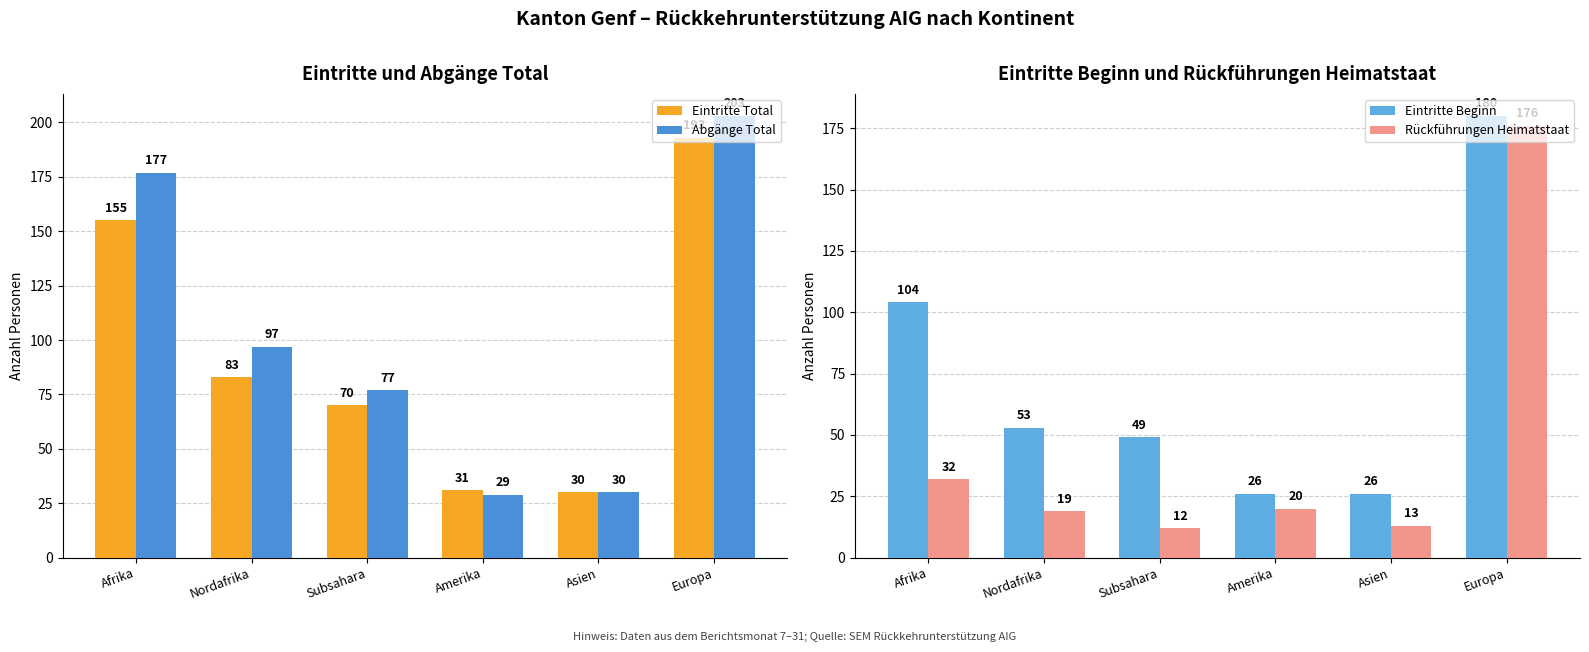

What is the approximate value of Rückführungen Heimatstaat at Europa, to the nearest 5?

175